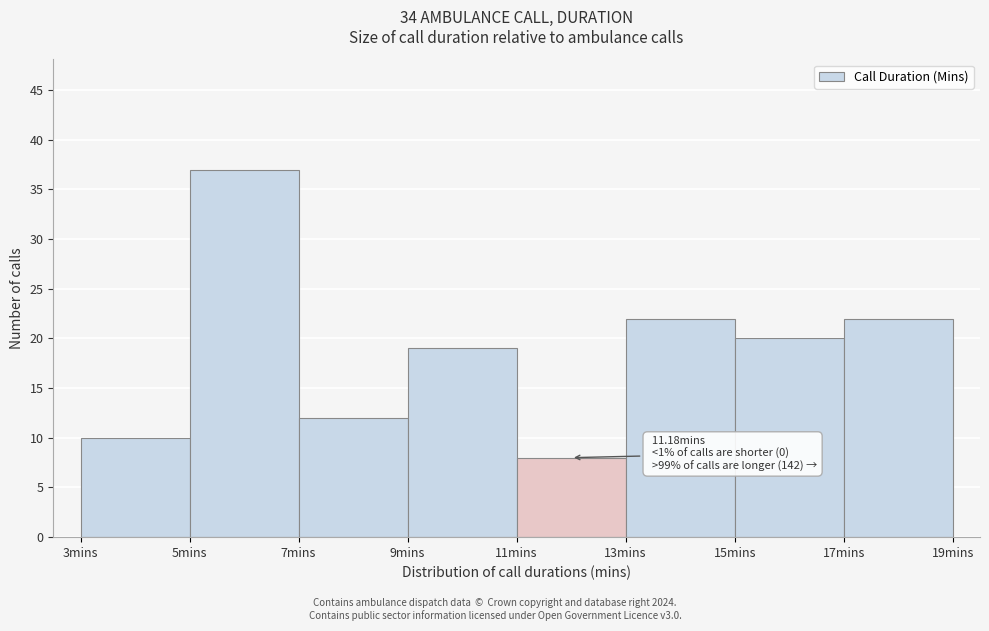

Over which range of the x-axis is the bar tallest?

5 to 7